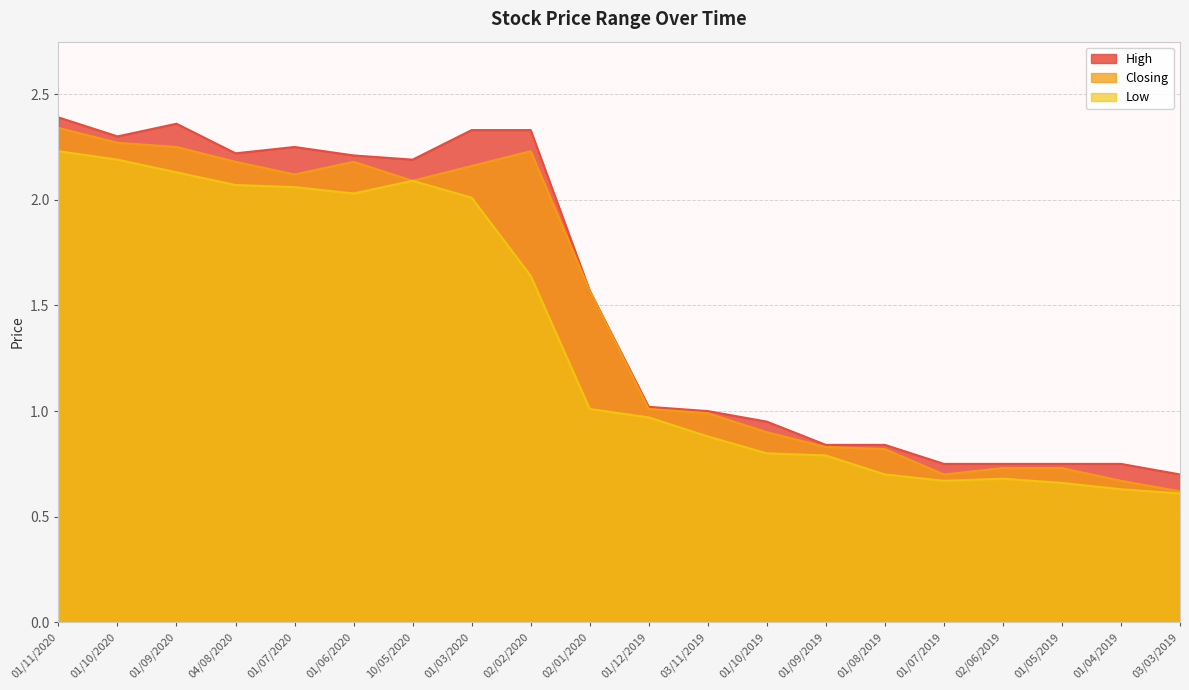

Which series has the largest range (max minus min)?

Closing